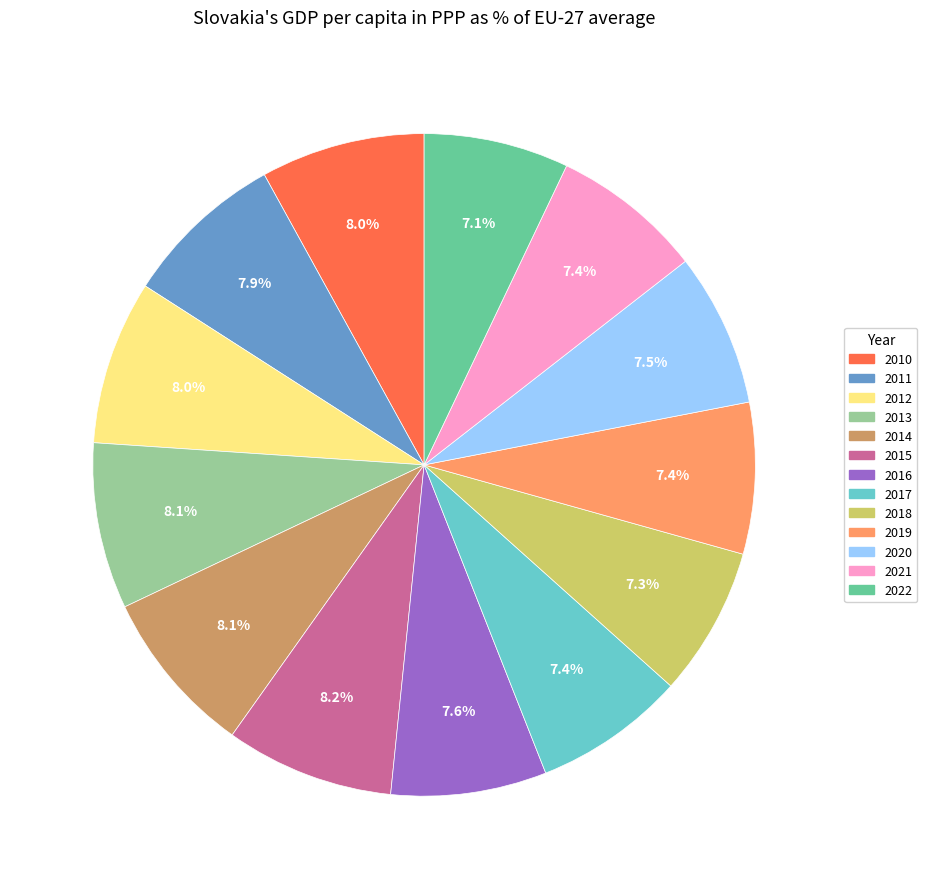

Does 2016 represent more than half of the total?

No